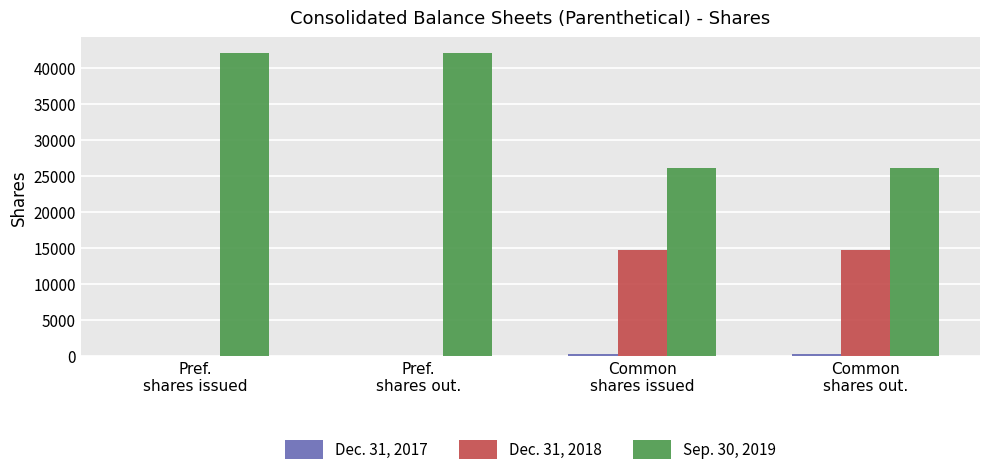

Which series has the largest total across all categories?

Sep. 30, 2019